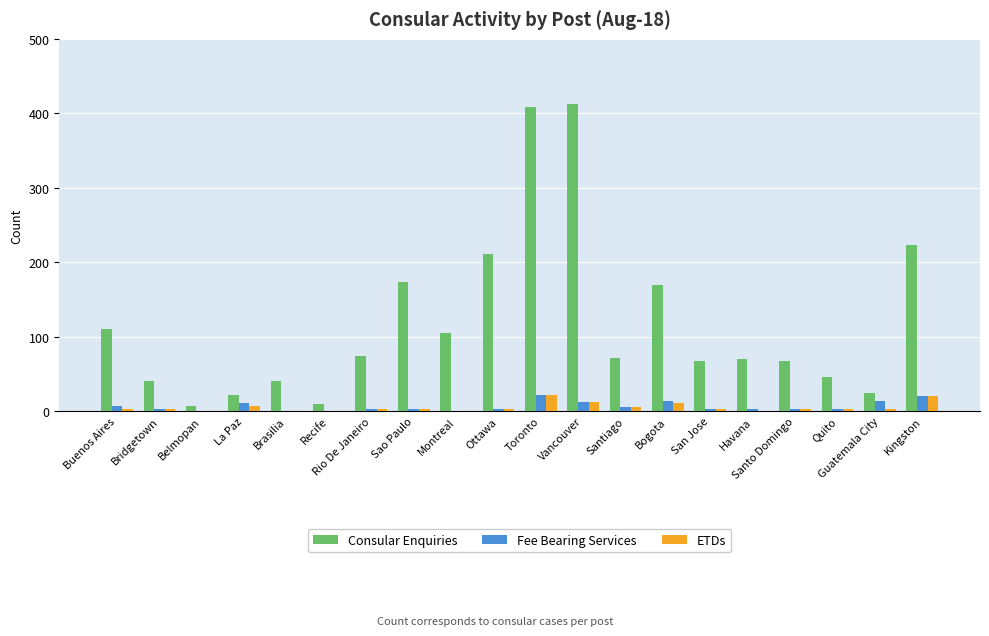

What is the greatest value displayed?

412